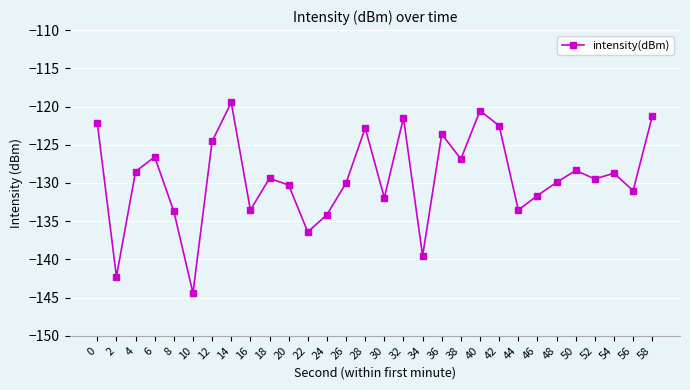

What is the value of the 4th point from the left?

-126.6